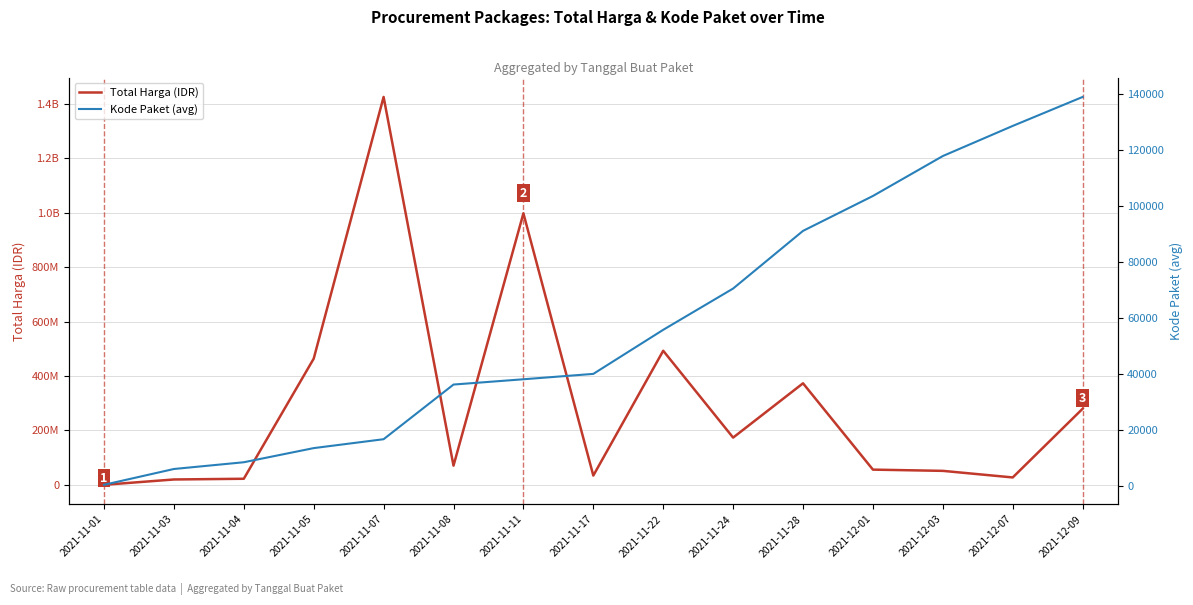

What is the spread (max minus min) of values at 2021-11-03?

19934505.1